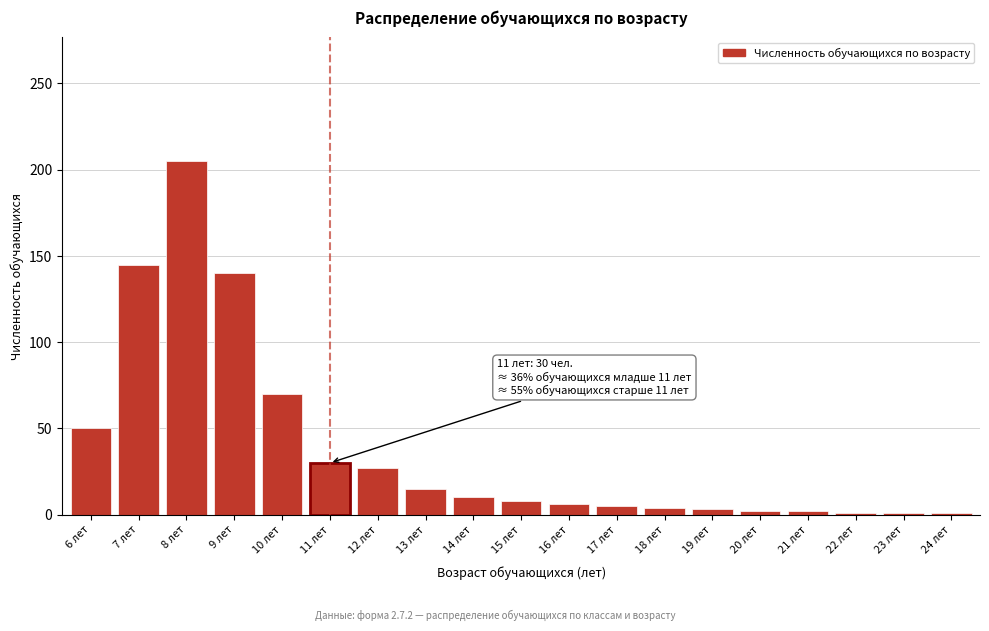

What is the sum of all values?

725